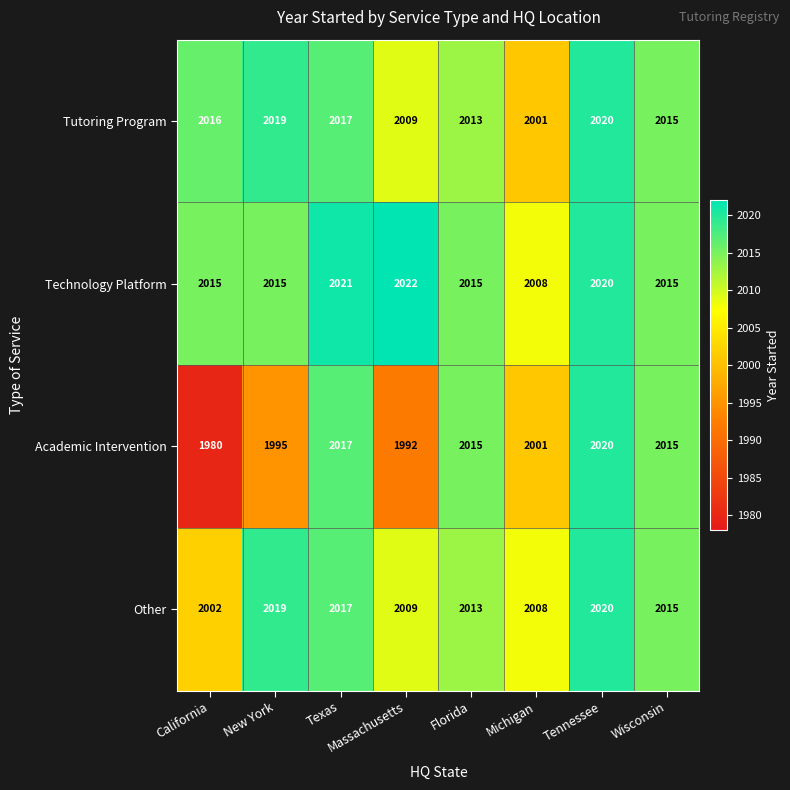

What is the minimum value shown in the chart?

1980